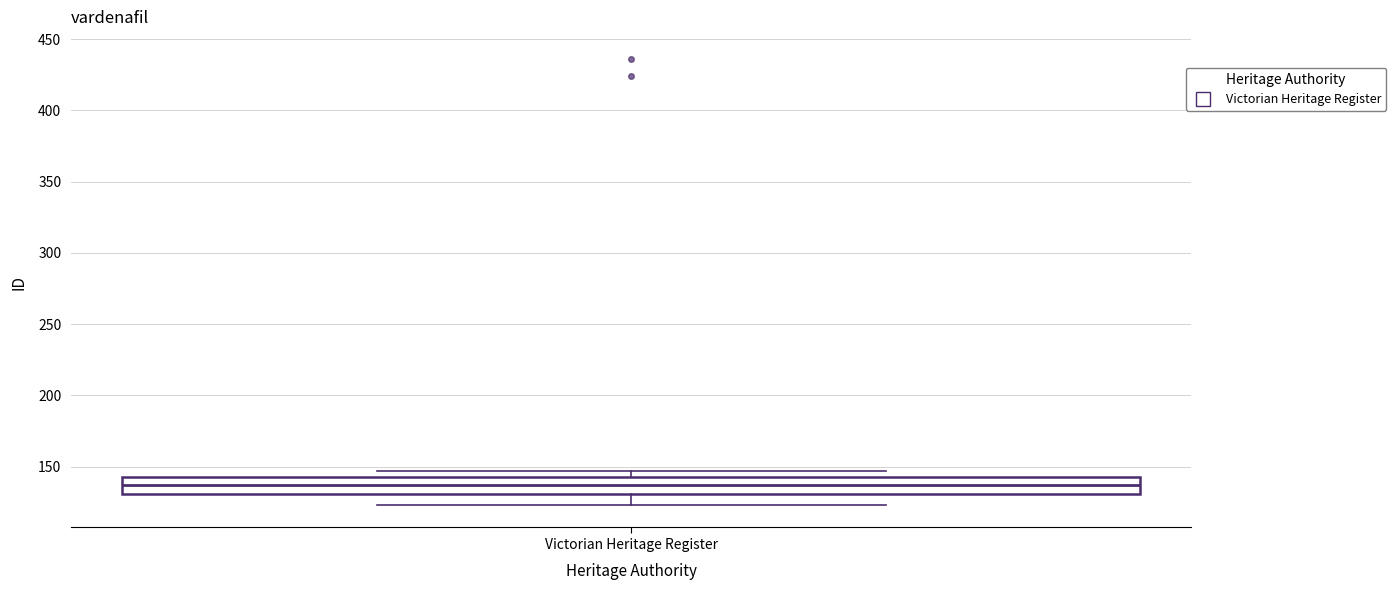

Read this box plot against the y-axis: the position of the median line, the range covered by the box, and the ends of both whiskers. The values are not printed on the chart, so give them approximately, as read against the axis.

median 135, box 130 to 145, whiskers 125 to 145 (just above the box's upper edge)